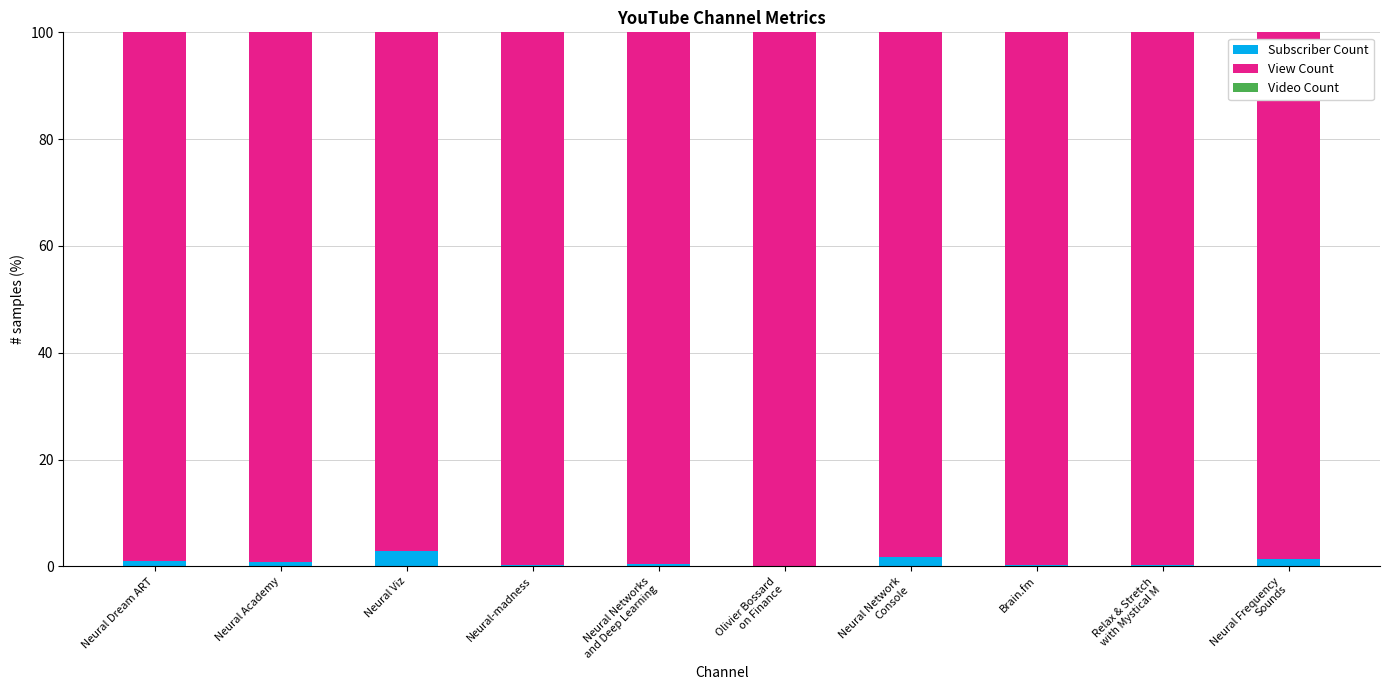

What position from the right is Neural Frequency
Sounds?

1